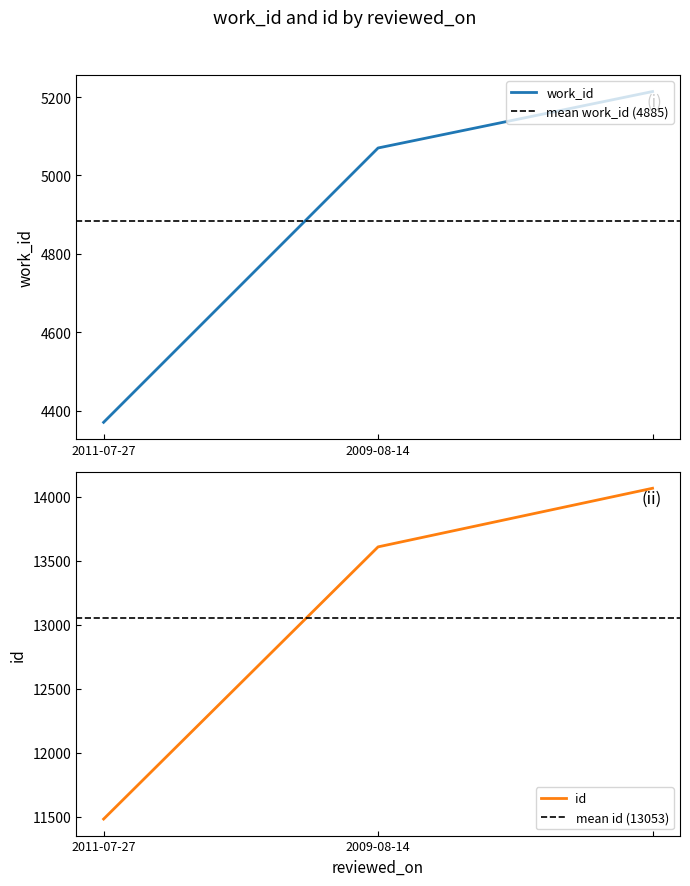

Count the number of data series in this chart.

2